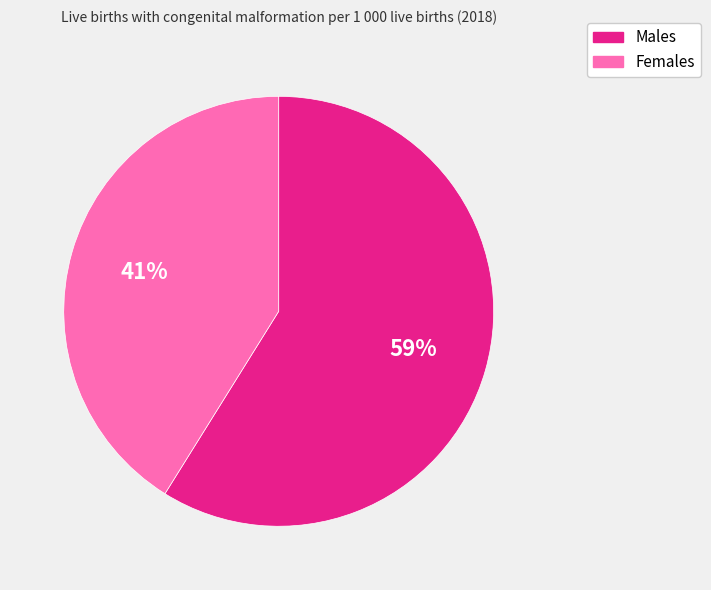

How many slices are in this pie chart?

2